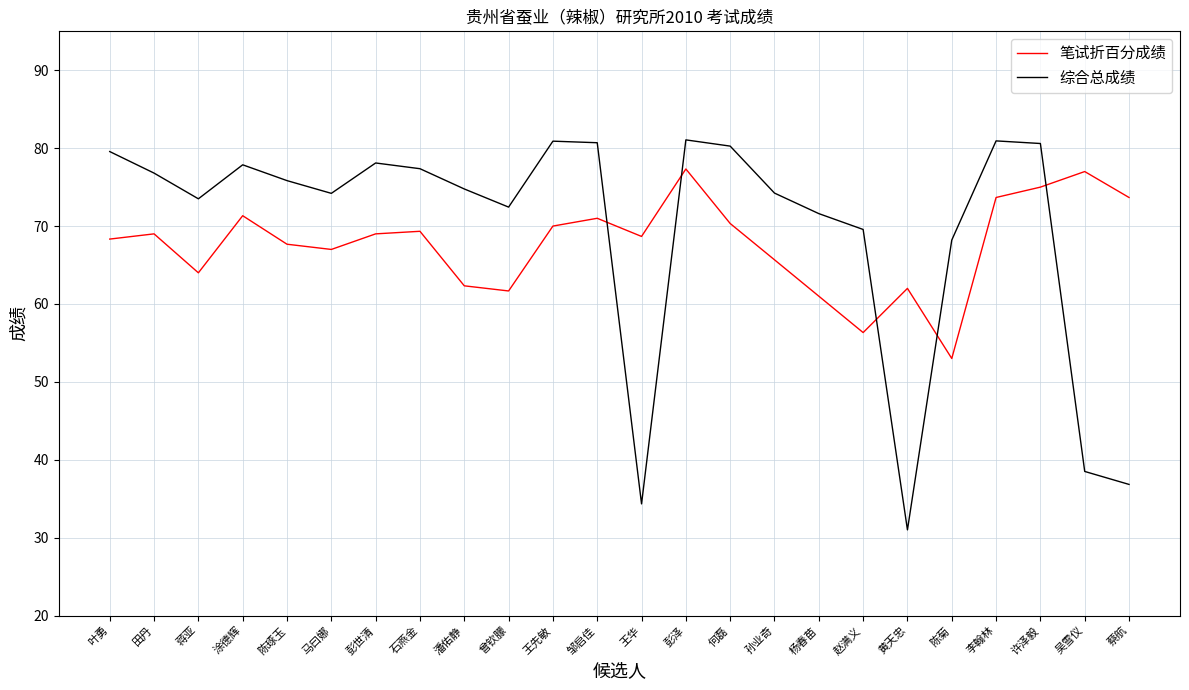

The 笔试折百分成绩 series shows 46.4 at 许泽毅. True or false?

False